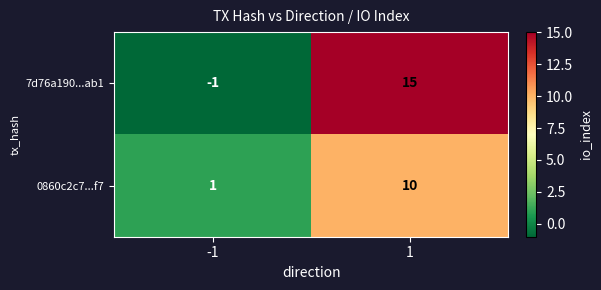

How many series are shown in this chart?

2